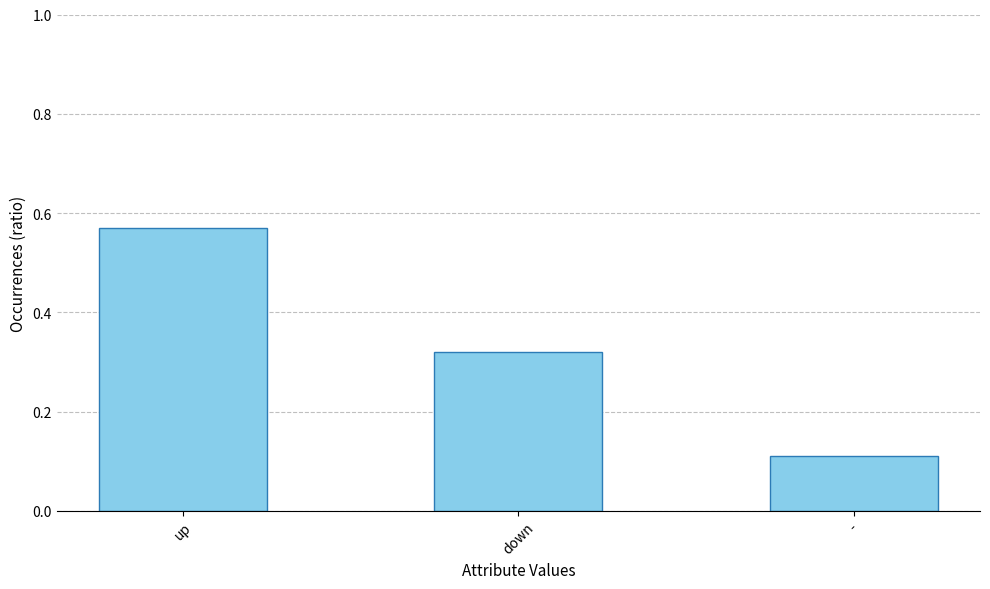

The chart shows a value of 0.1 at -. True or false?

True